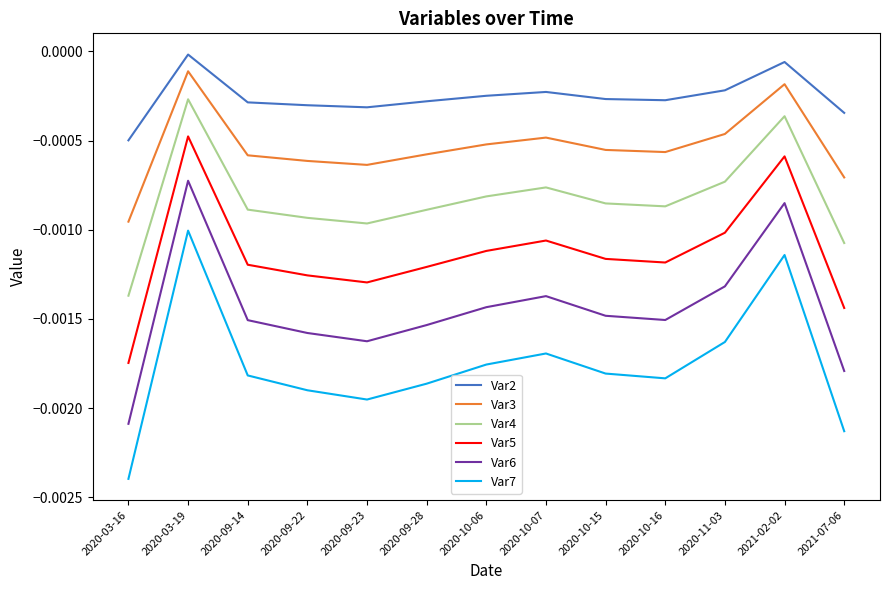

The Var5 series shows -0.0 at 2020-09-23. True or false?

True